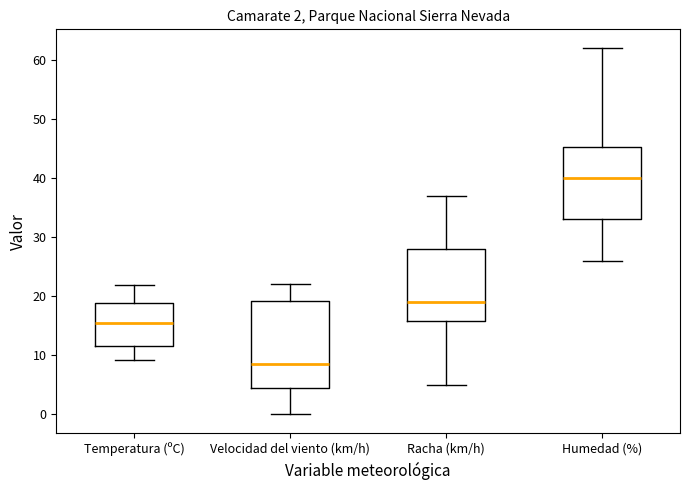

Comparing the boxes themselves (not the whiskers), which one is the tallest?

Velocidad del viento (km/h)